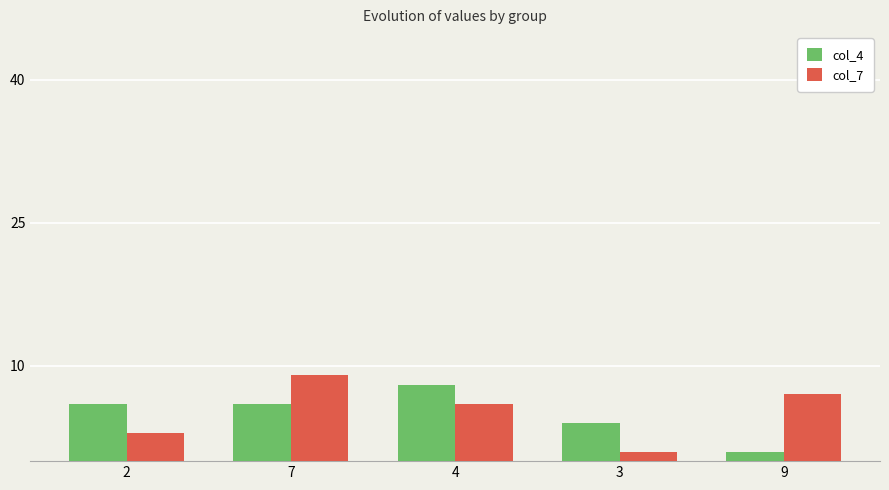

What value does the col_4 series have at 7?

6